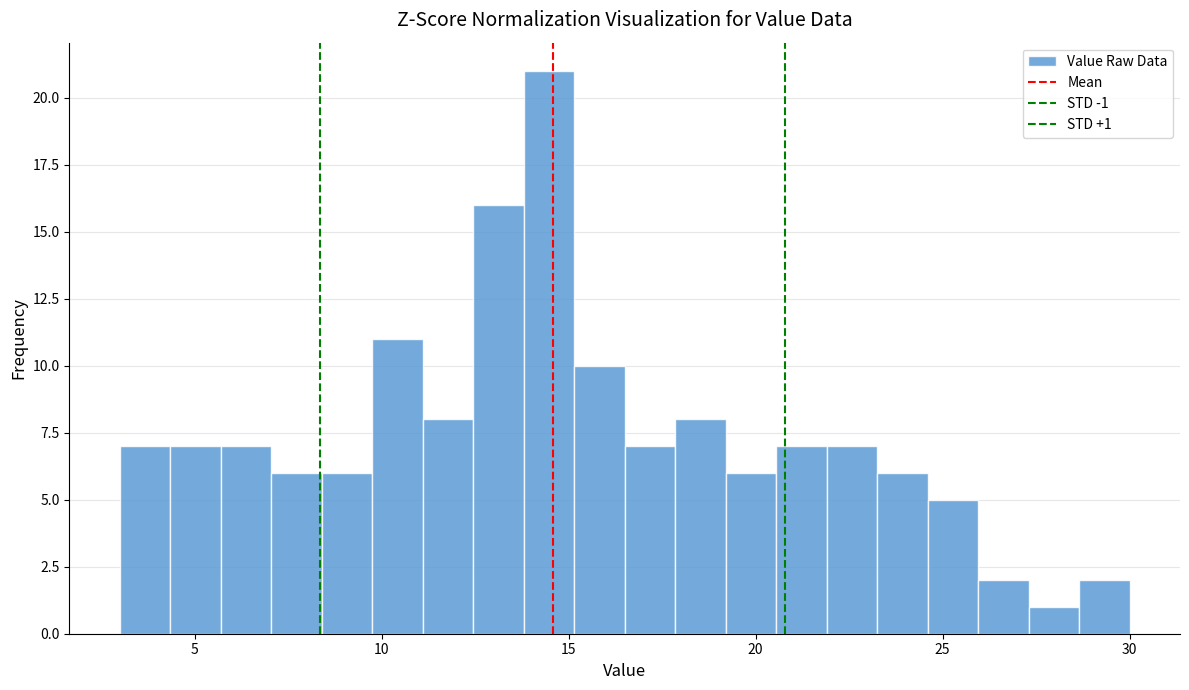

Read against the x-axis, roughly where is the centre of the tallest bar?

14.5